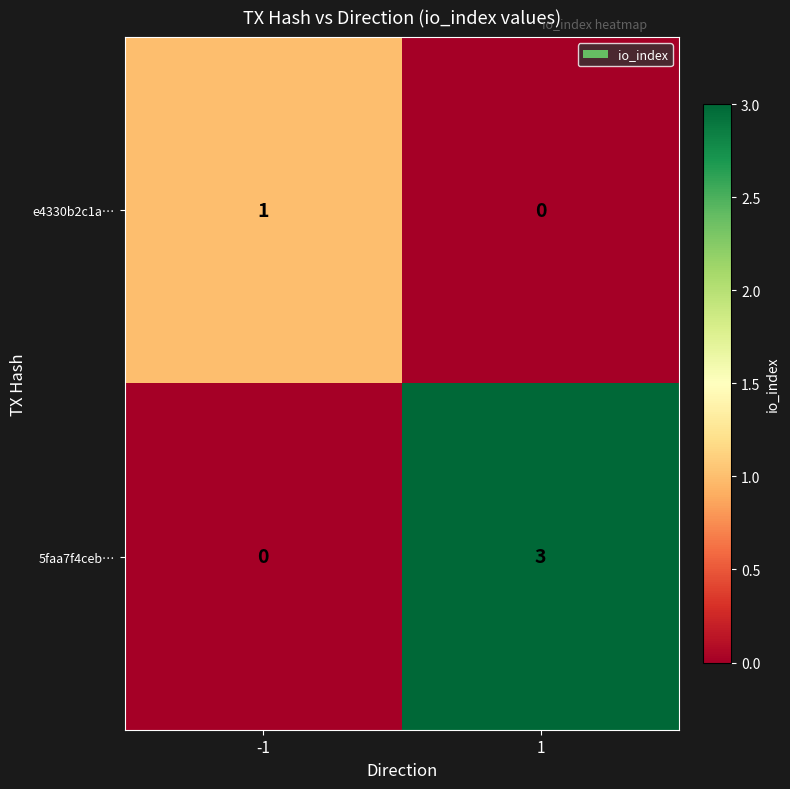

At how many categories does at least one series exceed 2?

1